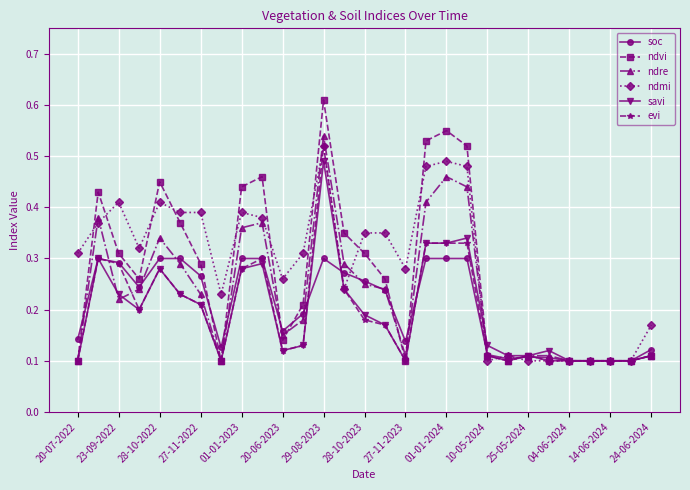

True or false: savi has more than 2 interior local peaks.

True